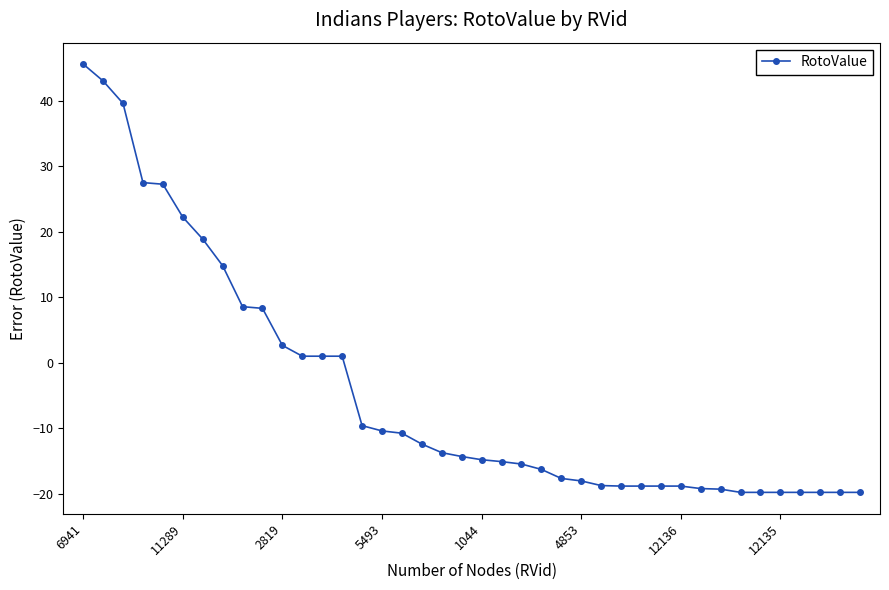

What is the sum of all values?

-178.5